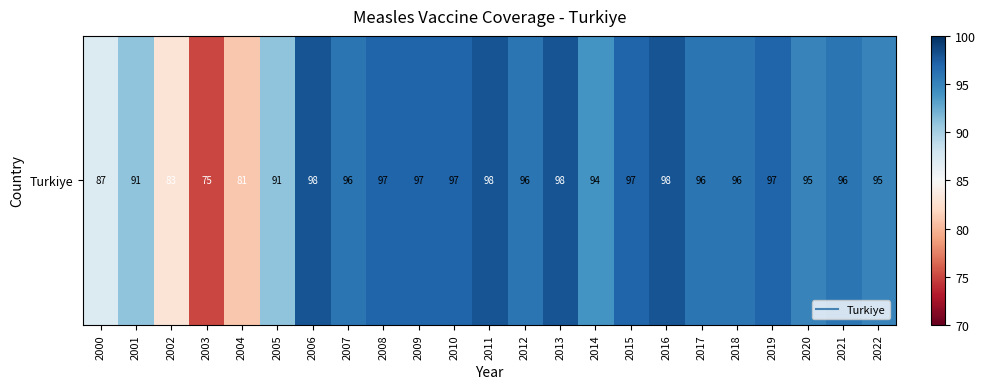

Is it true that the value at 2013 is 98?

True